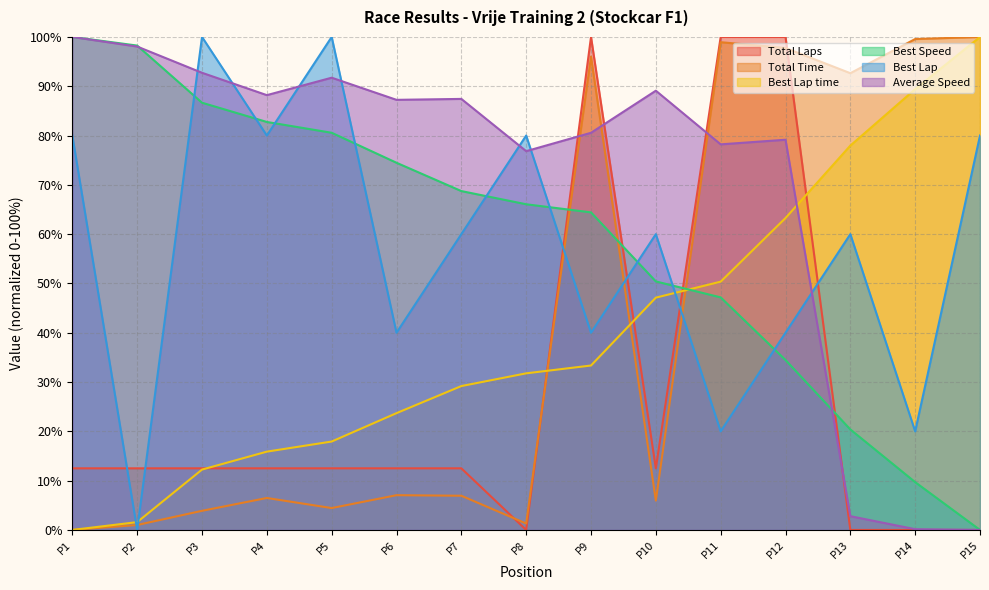

What is the approximate value of Best Speed at P9?

64.4